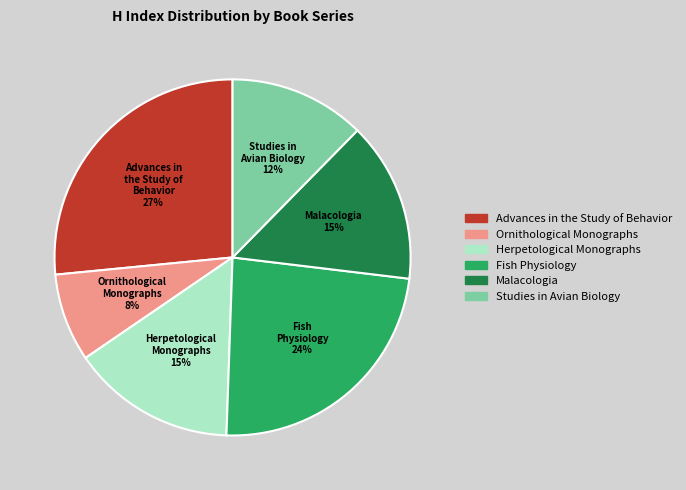

Combined, do Fish Physiology and Ornithological Monographs account for over 50%?

No